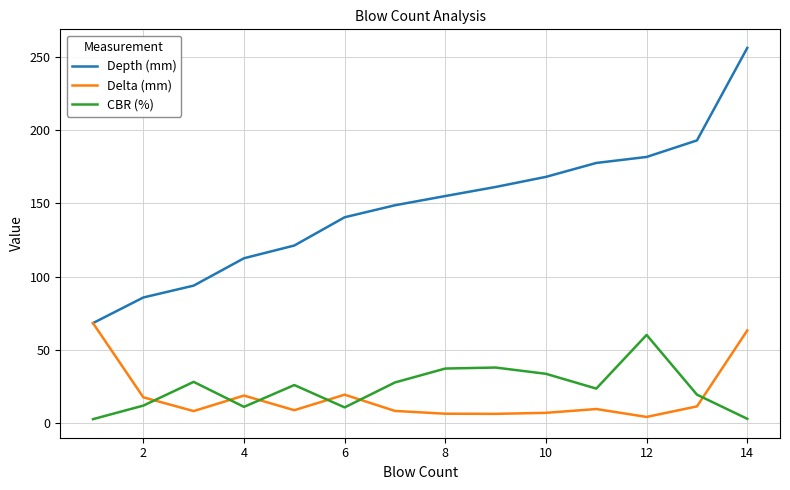

Which series has the largest total across all categories?

Depth (mm)